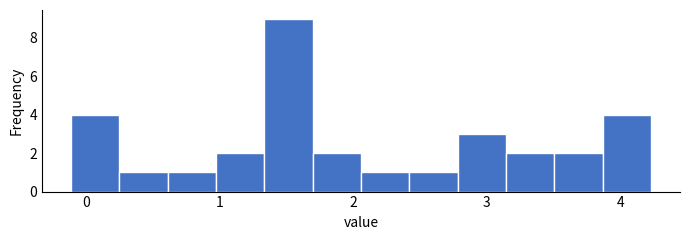

Read against the x-axis, roughly where is the centre of the tallest bar?

1.5